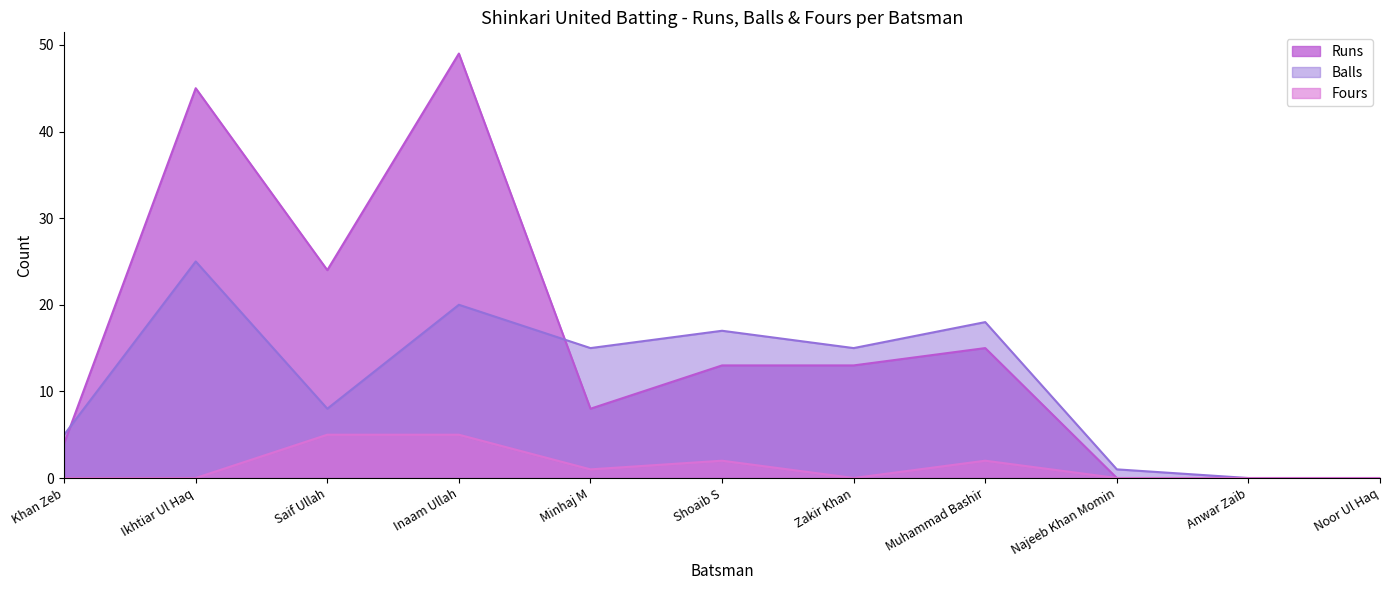

At which label does Balls first exceed 15?

Ikhtiar Ul Haq